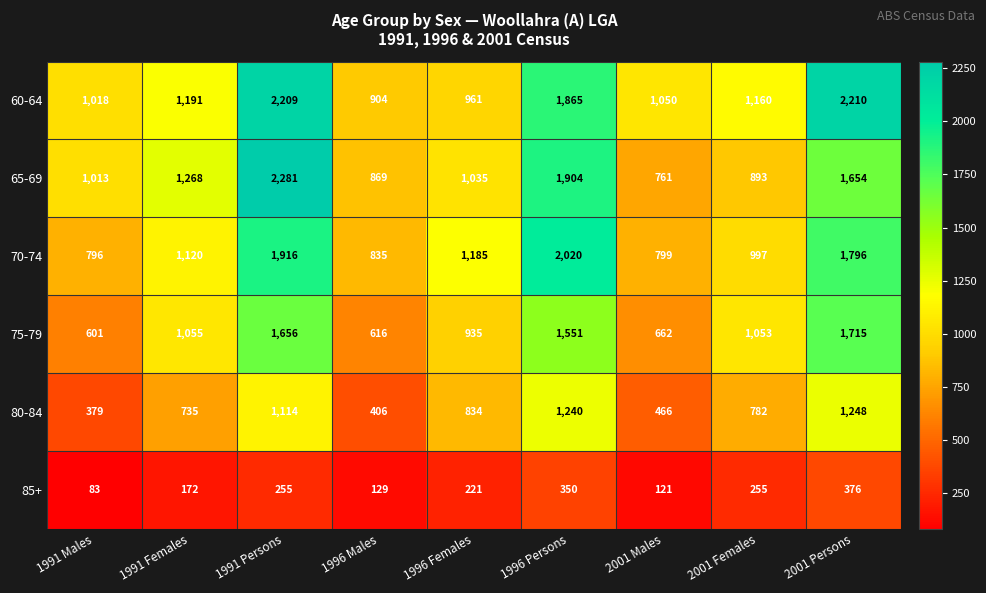

How many data points does each series have?

9